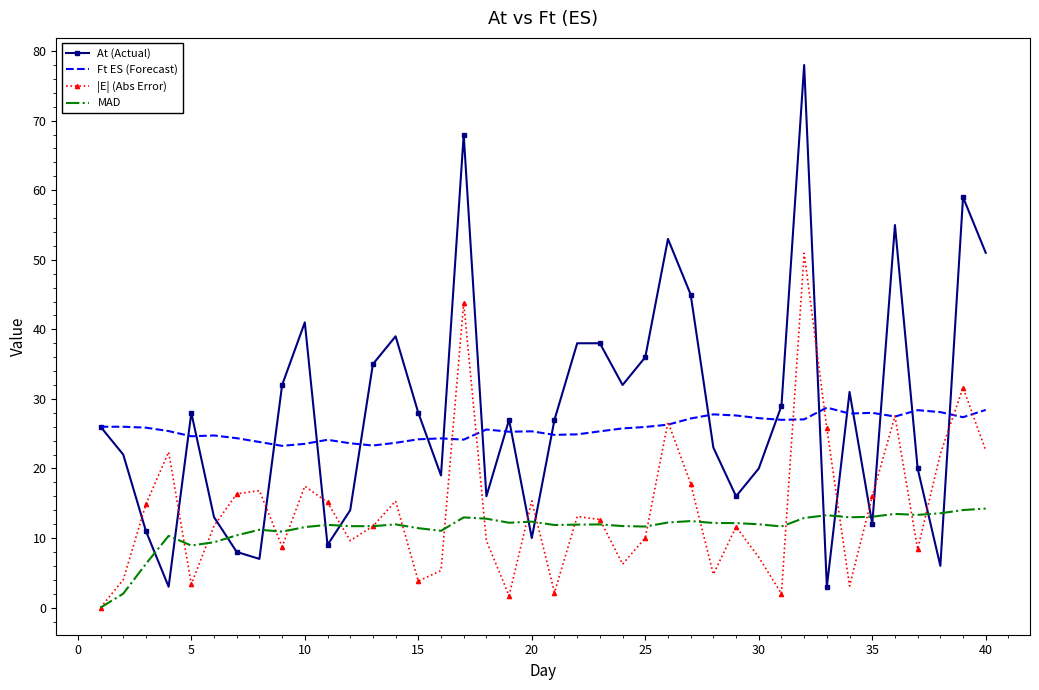

What is the greatest value displayed?

78.0